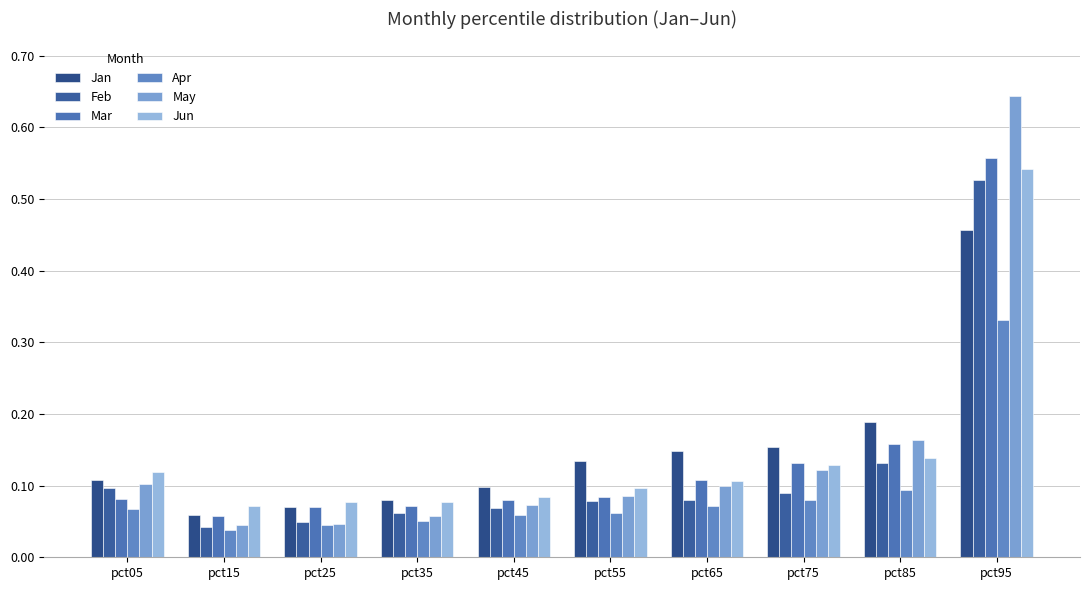

How many categories are shown in the chart?

10